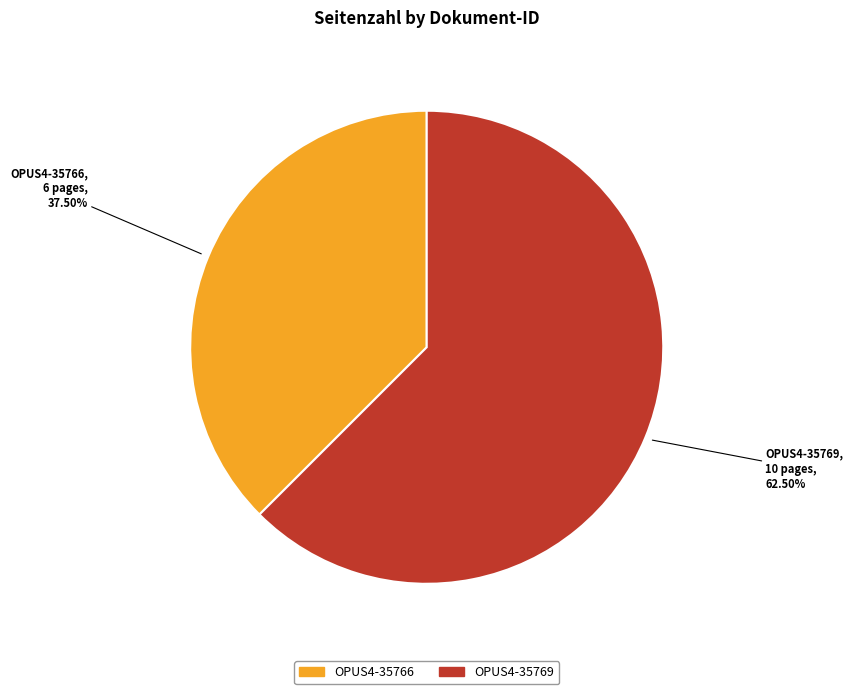

Between OPUS4-35769 and OPUS4-35766, which is larger?

OPUS4-35769